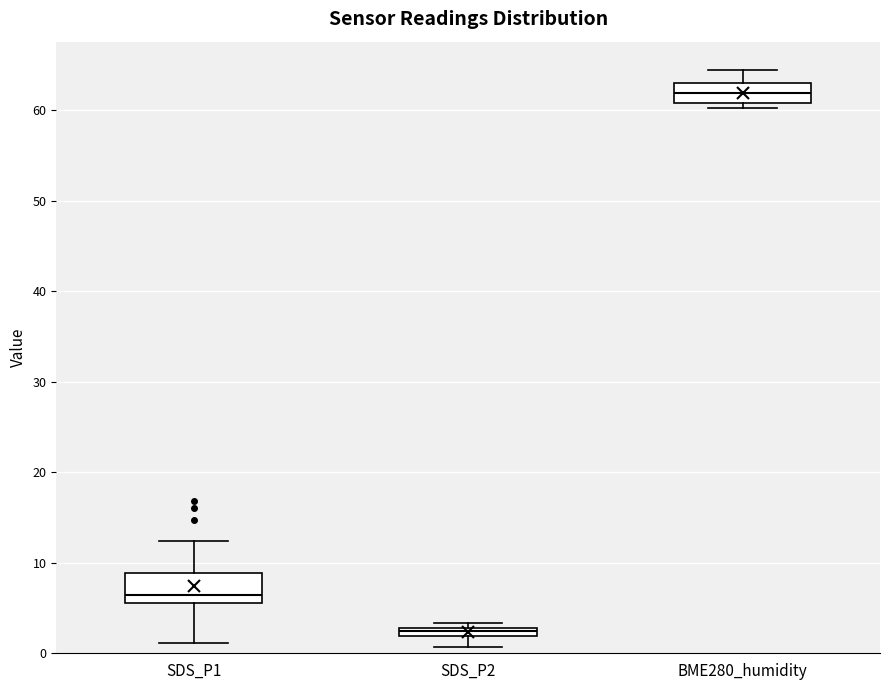

Which box is the tallest, from its lower edge to its upper edge?

SDS_P1